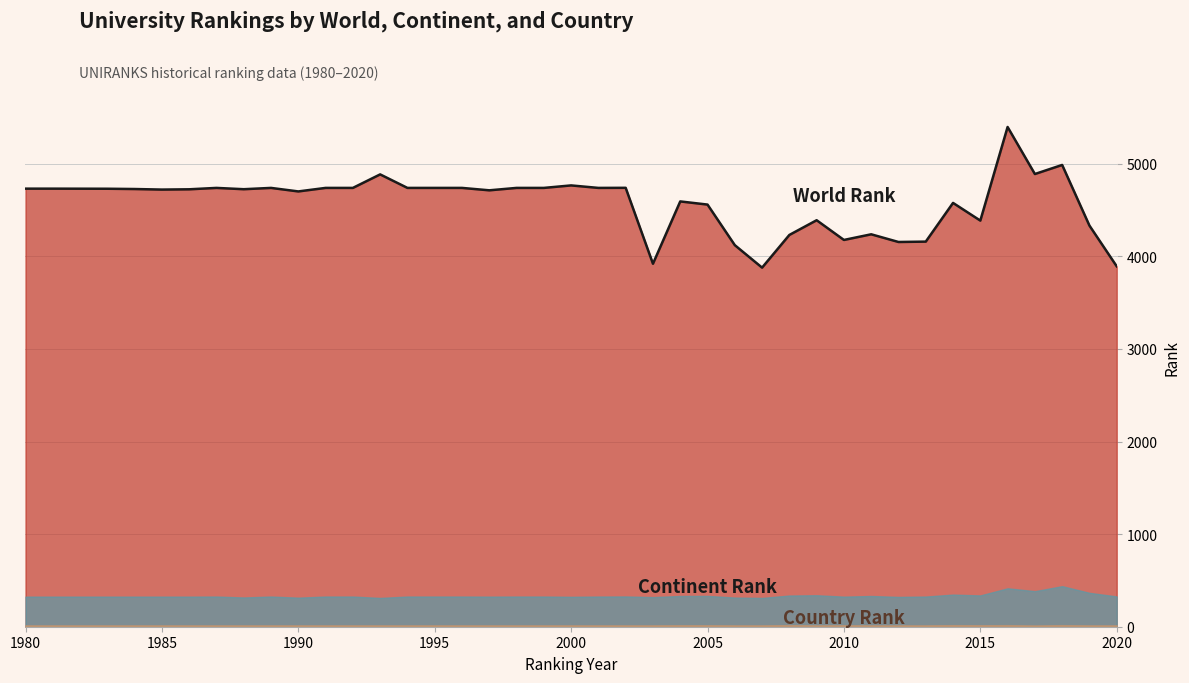

How many lines are shown in the chart?

1